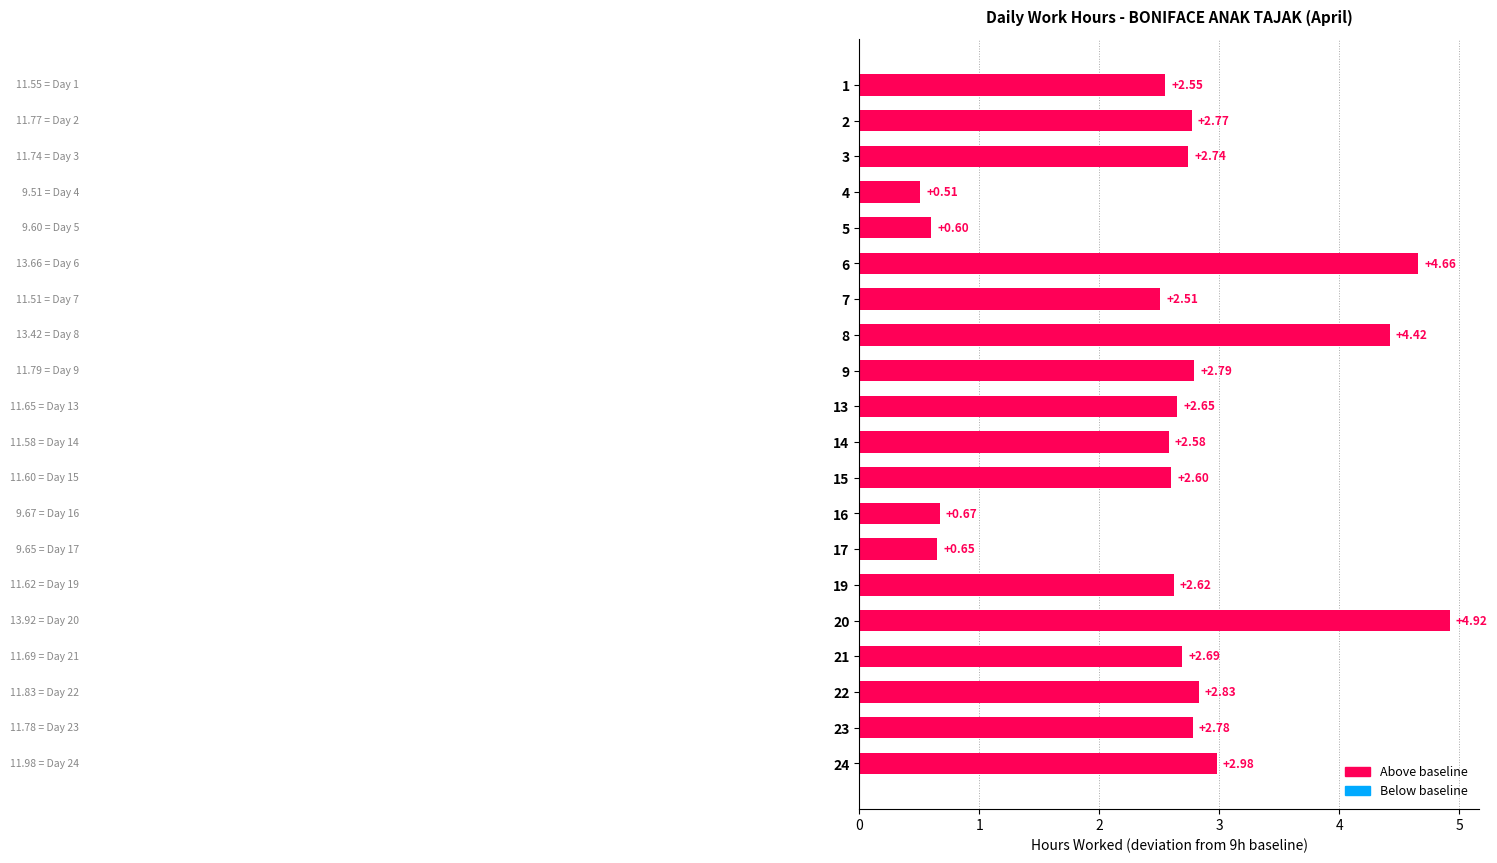

What is the change in value from 6 to 19?

-2.0